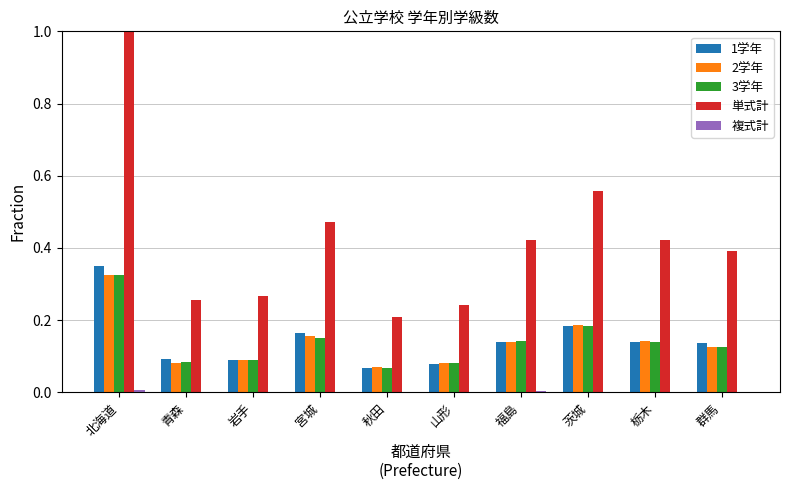

At which label does 単式計 reach its peak?

北海道